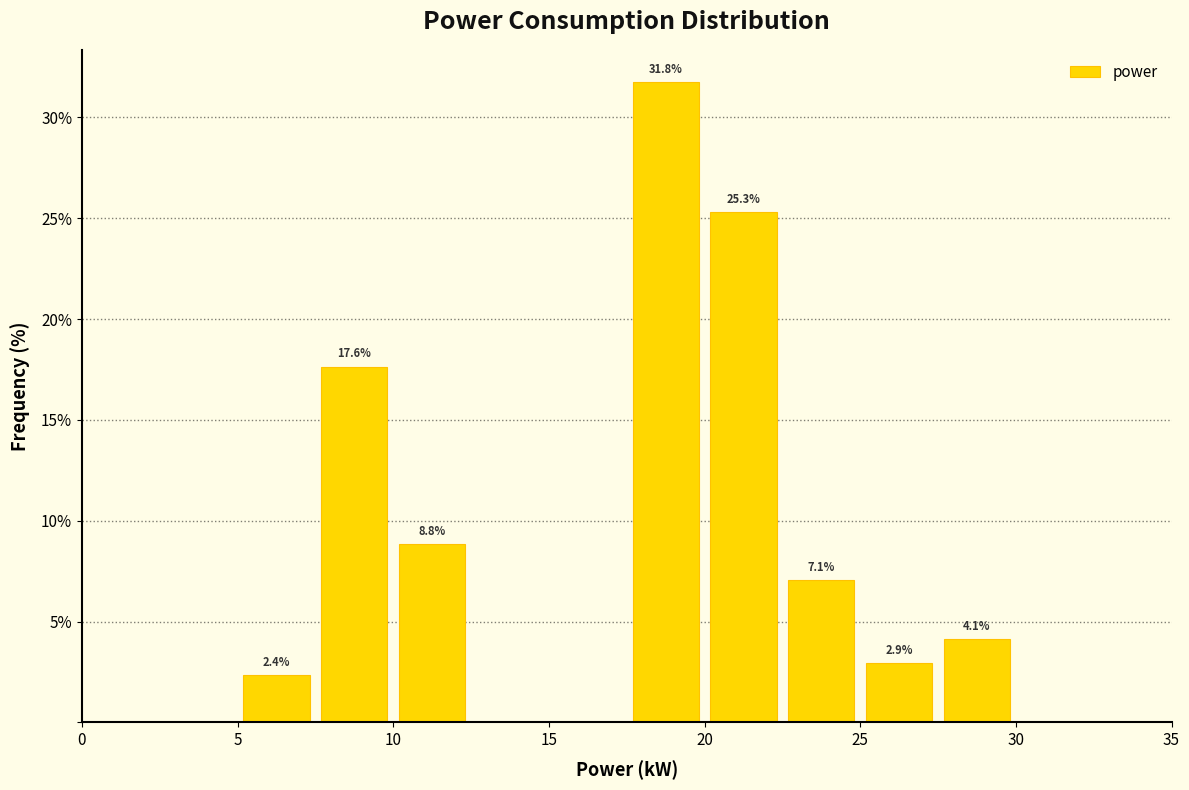

Over which range of the x-axis is the bar tallest?

17.5 to 20.0